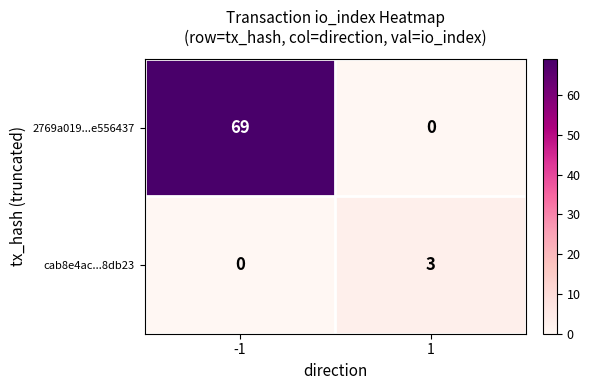

True or false: 2769a019...e556437 has a value of 0 at 1.

True